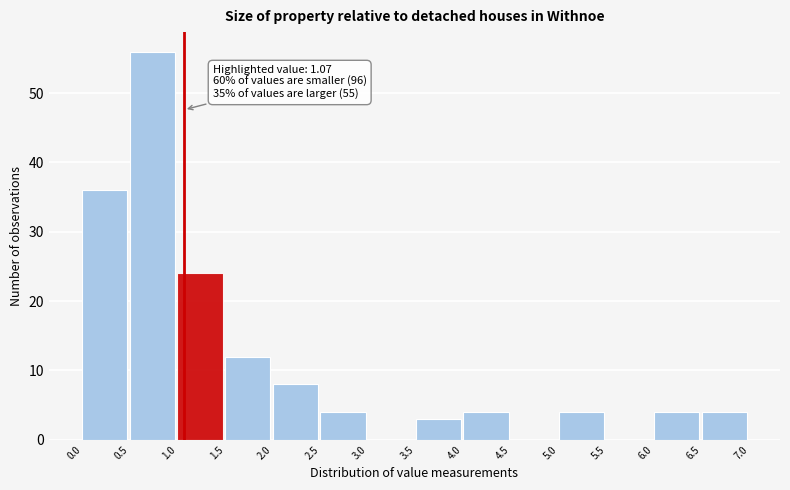

Over which range of the x-axis is the bar tallest?

0.5 to 1.0